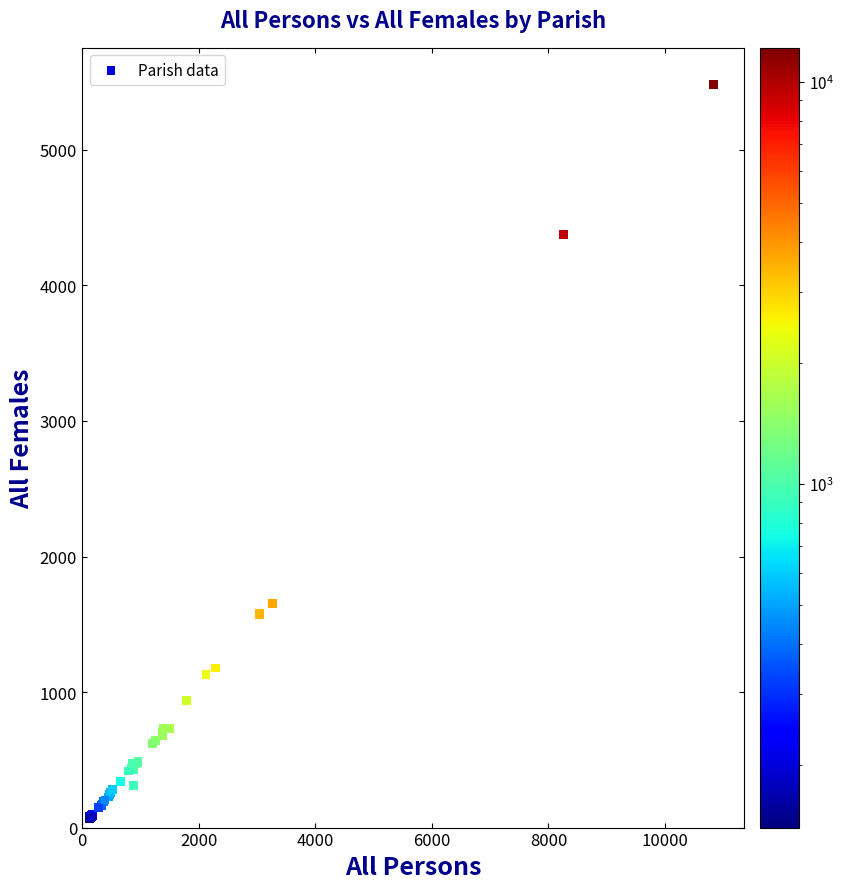

What Y value in the scatter plot is closest to 2773?

1653